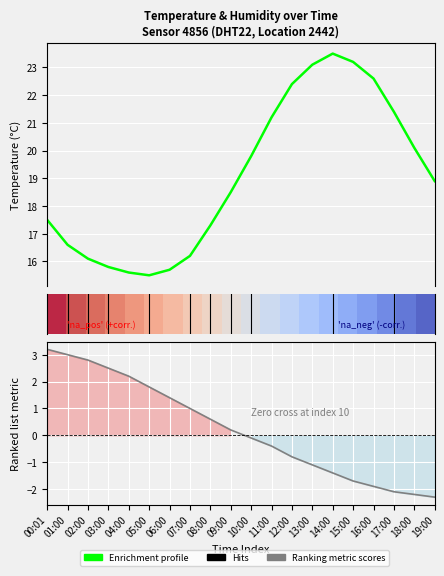

At which label is the value closest to 19?

19:00